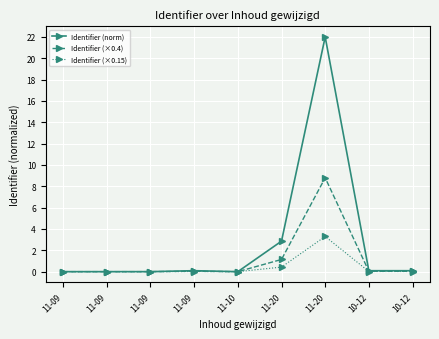

Reading left to right, list all the values displayed in this chart.

Identifier (norm): 11-09=0.0	11-09=0.0	11-09=0.0	11-09=0.1	11-10=0.0	11-20=2.9	11-20=22.0	10-12=0.1	10-12=0.1
Identifier (×0.4): 11-09=0.0	11-09=0.0	11-09=0.0	11-09=0.0	11-10=0.0	11-20=1.1	11-20=8.8	10-12=0.0	10-12=0.0
Identifier (×0.15): 11-09=0.0	11-09=0.0	11-09=0.0	11-09=0.0	11-10=0.0	11-20=0.4	11-20=3.3	10-12=0.0	10-12=0.0